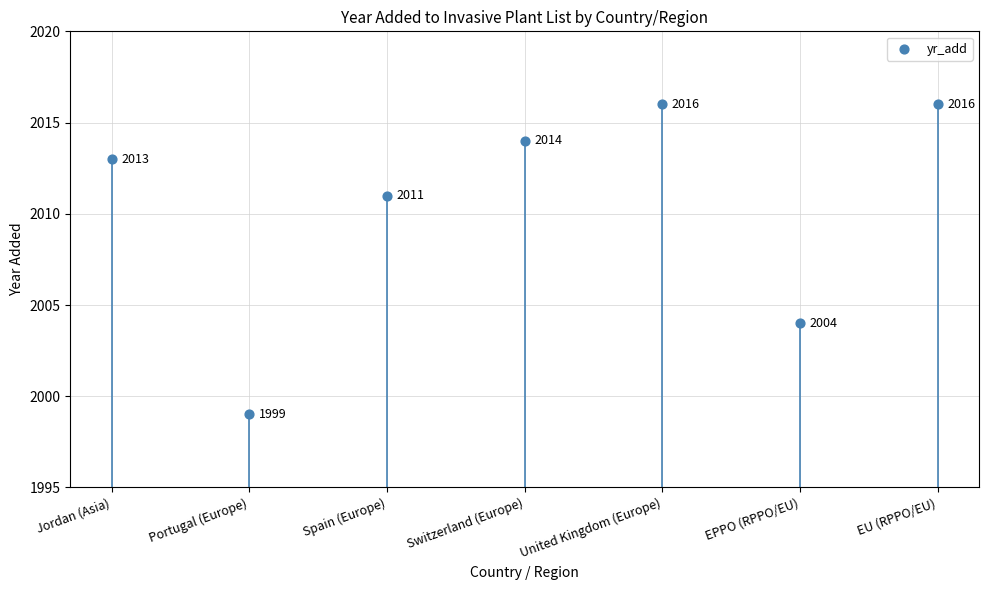

What is the average Y value?

2010